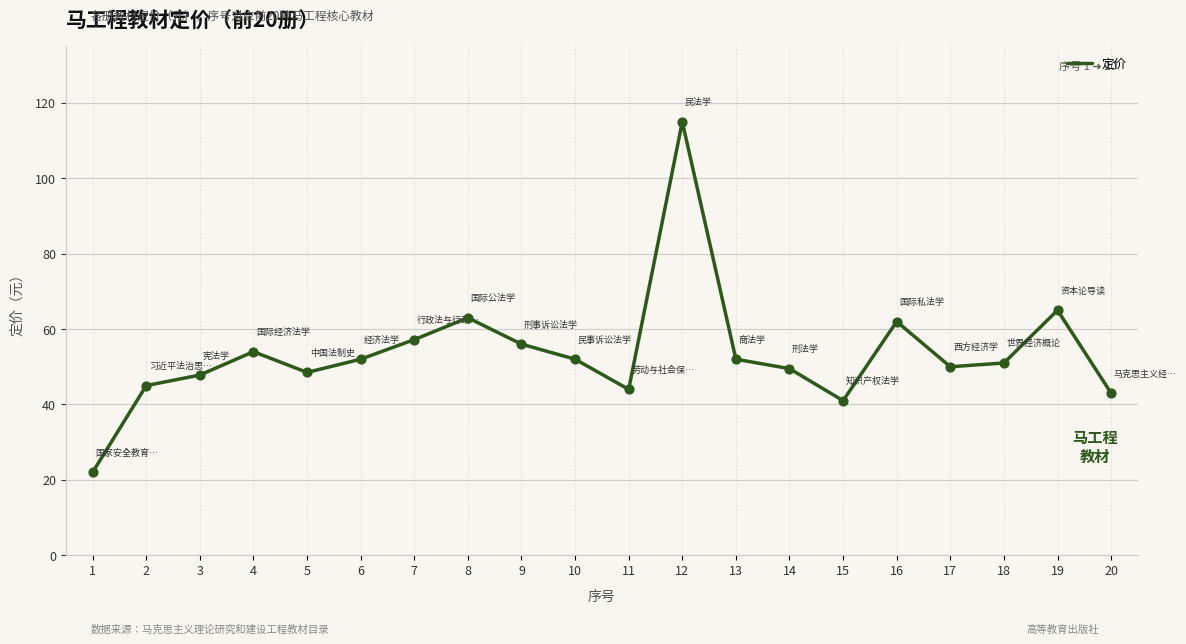

What is the change in value from 11 to 16?

+18.0